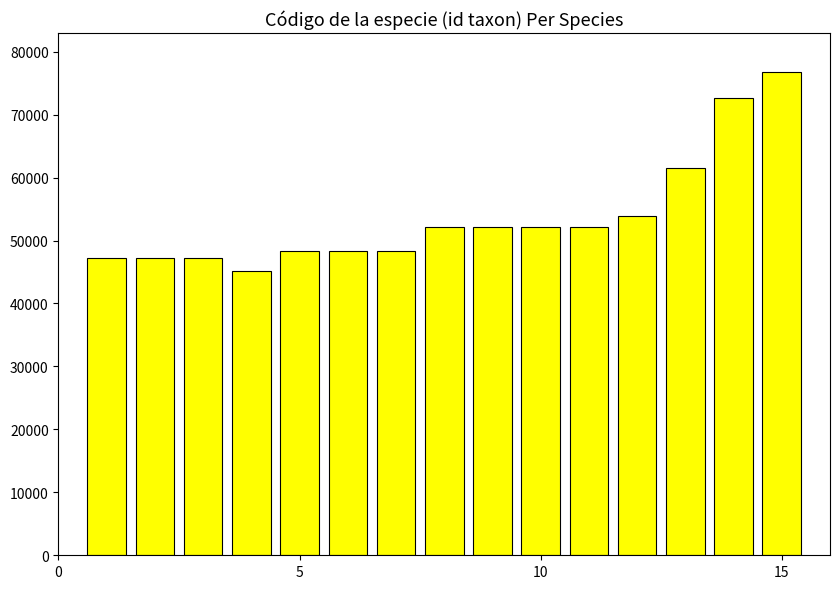

What is the difference between the second highest and second lowest values?

25465